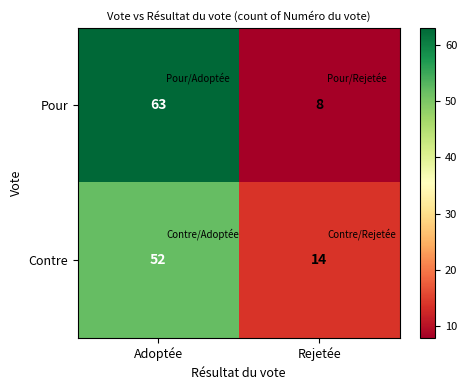

How many distinct data groups are displayed?

2